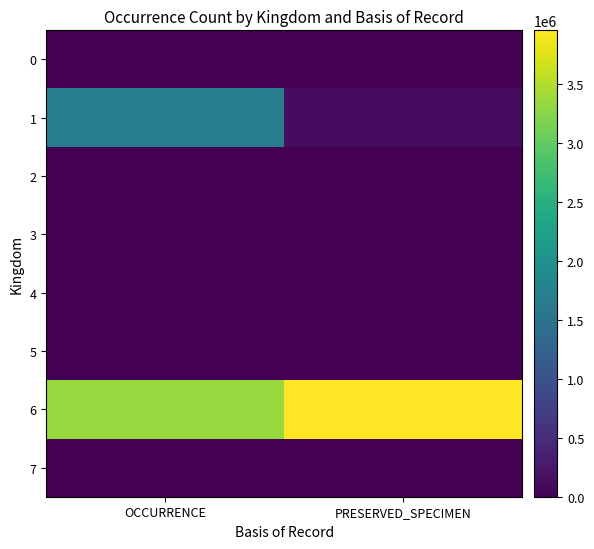

What is the greatest value displayed?

3955055